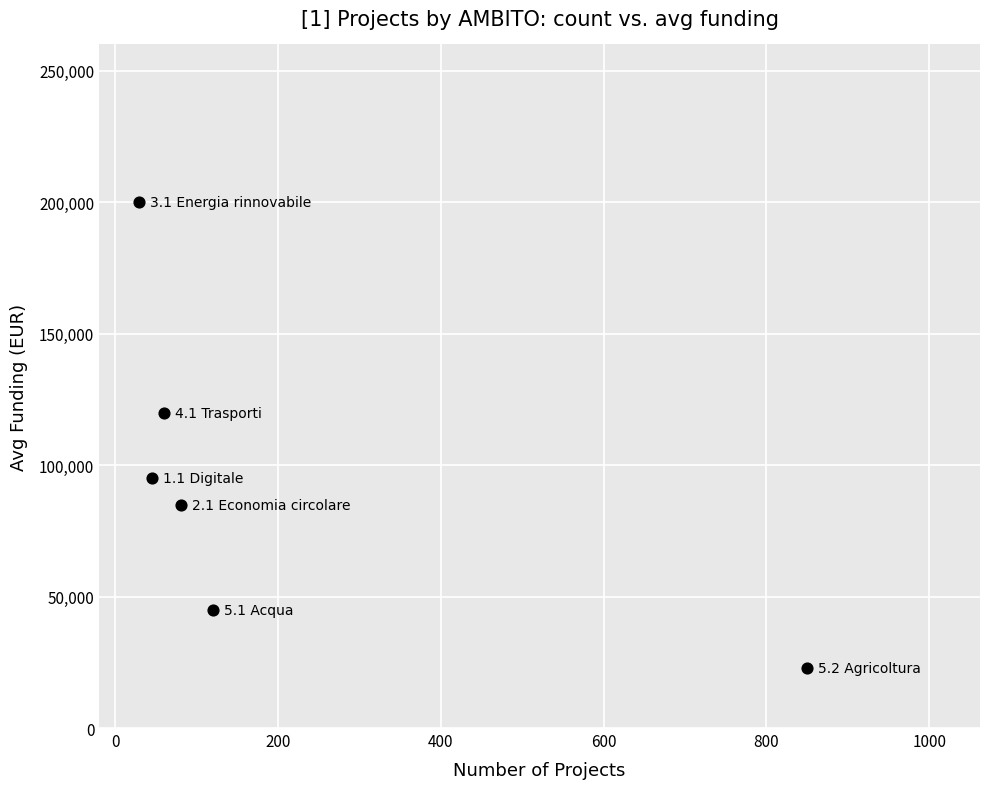

What is the range of X values (max minus min)?

821